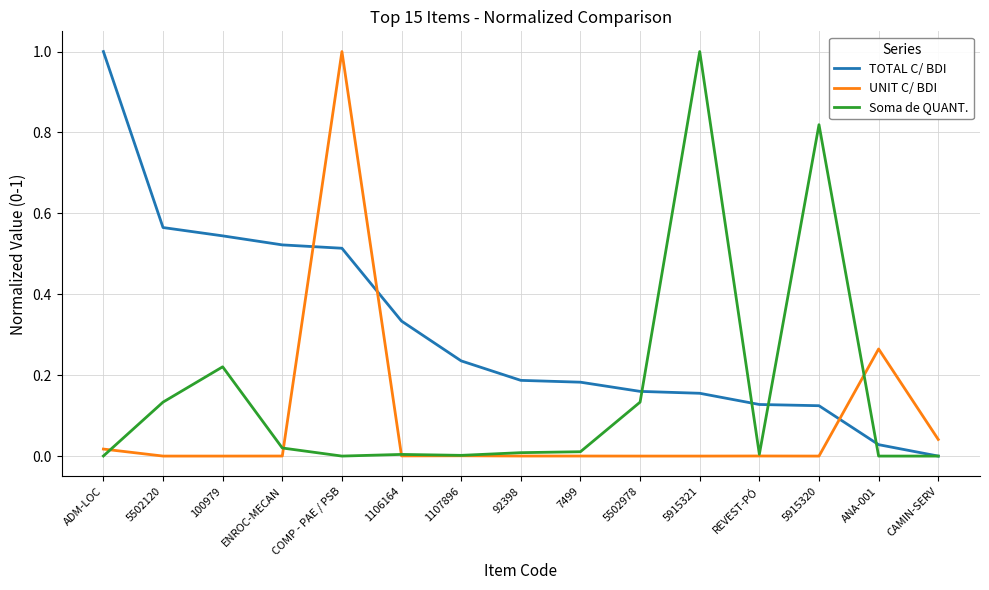

At COMP - PAE / PSB, list the series in order from smallest to largest.

Soma de QUANT., TOTAL C/ BDI, UNIT C/ BDI